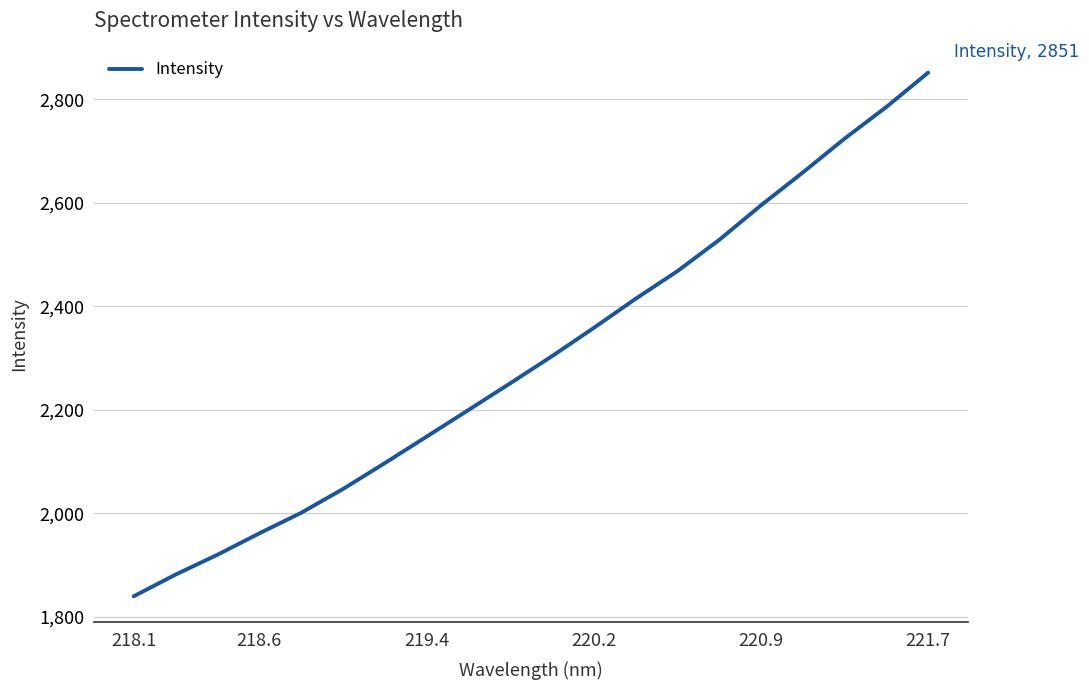

What is the smallest value displayed?

1839.4